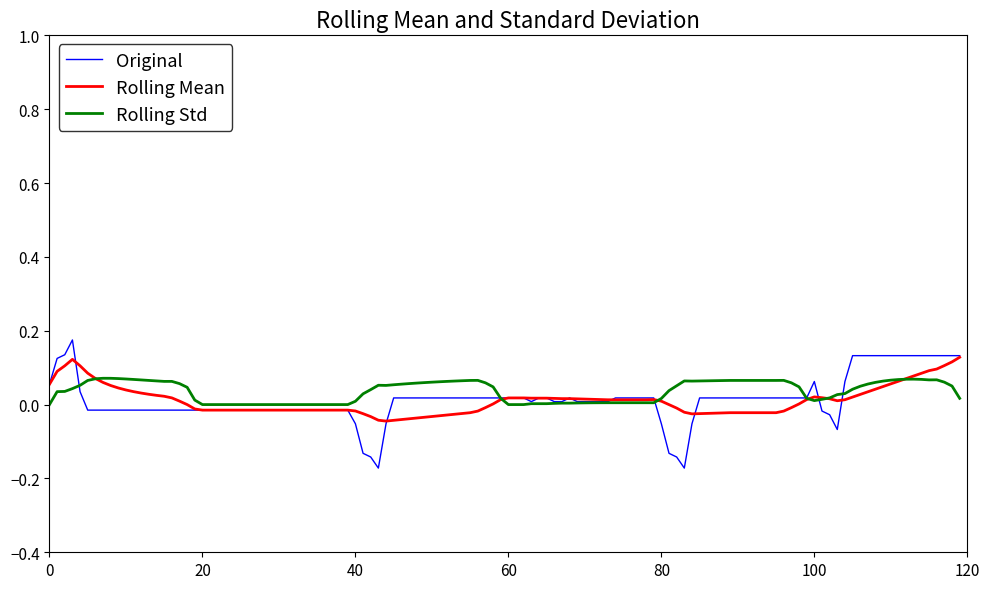

Which series has the largest range (max minus min)?

Original